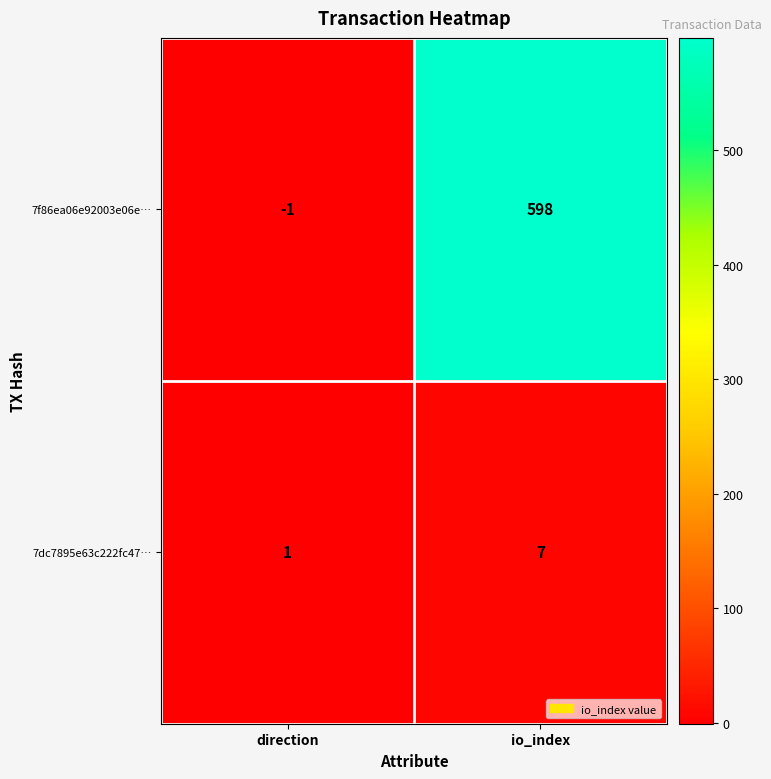

How many distinct data groups are displayed?

2